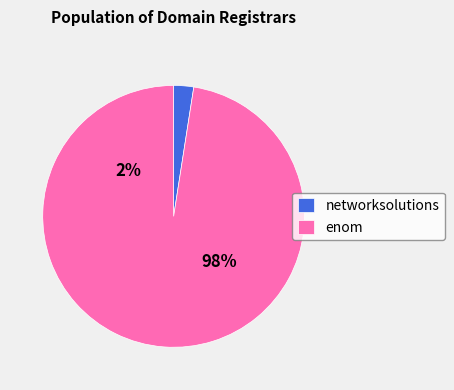

True or false: wildwest accounts for 0% of the total.

True